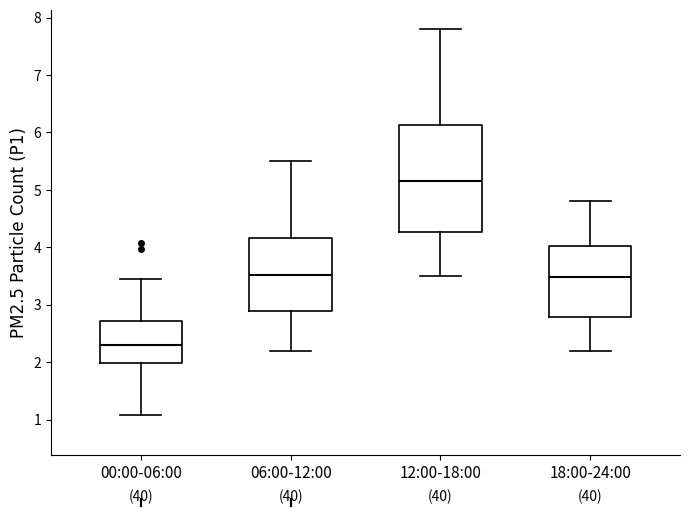

Which box has the lowest median line?

00:00-06:00